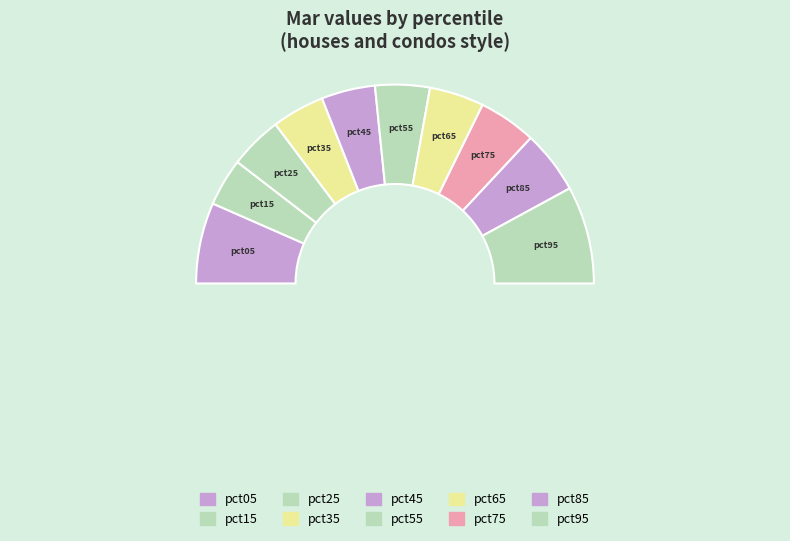

Combined, what portion of the pie is pct05 and pct85?

23.4%